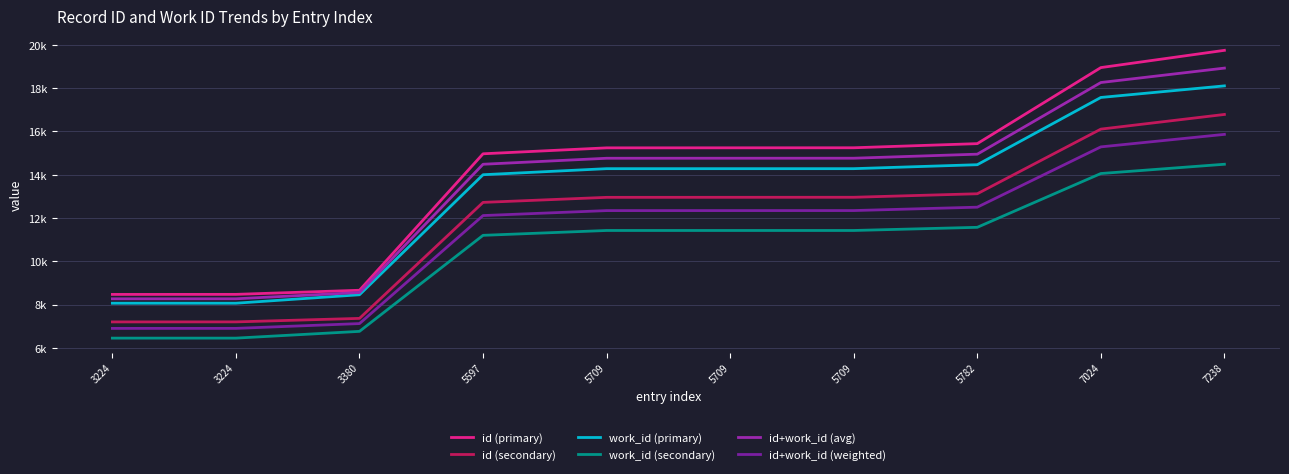

True or false: id+work_id (avg) and id+work_id (weighted) intersect in this chart.

False